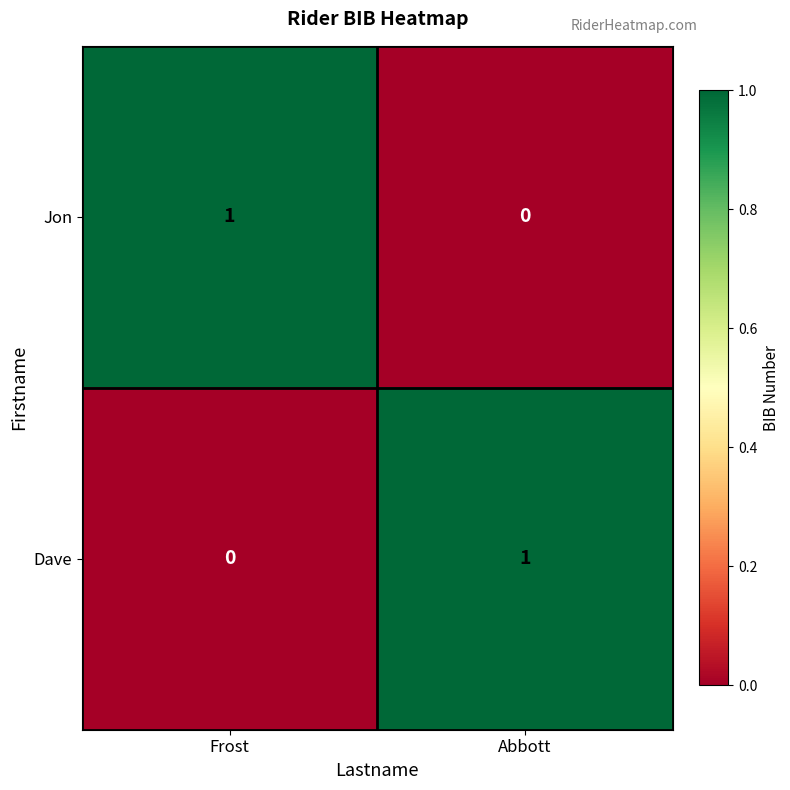

True or false: Jon has a value of -1 at Abbott.

False